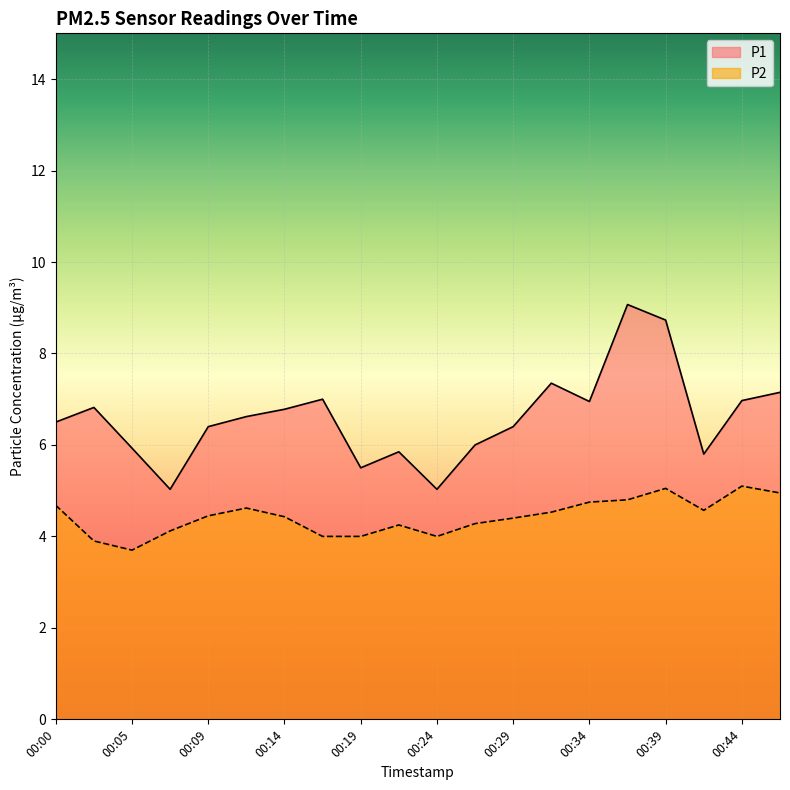

At which category does the chart reach its peak across all series?

00:37